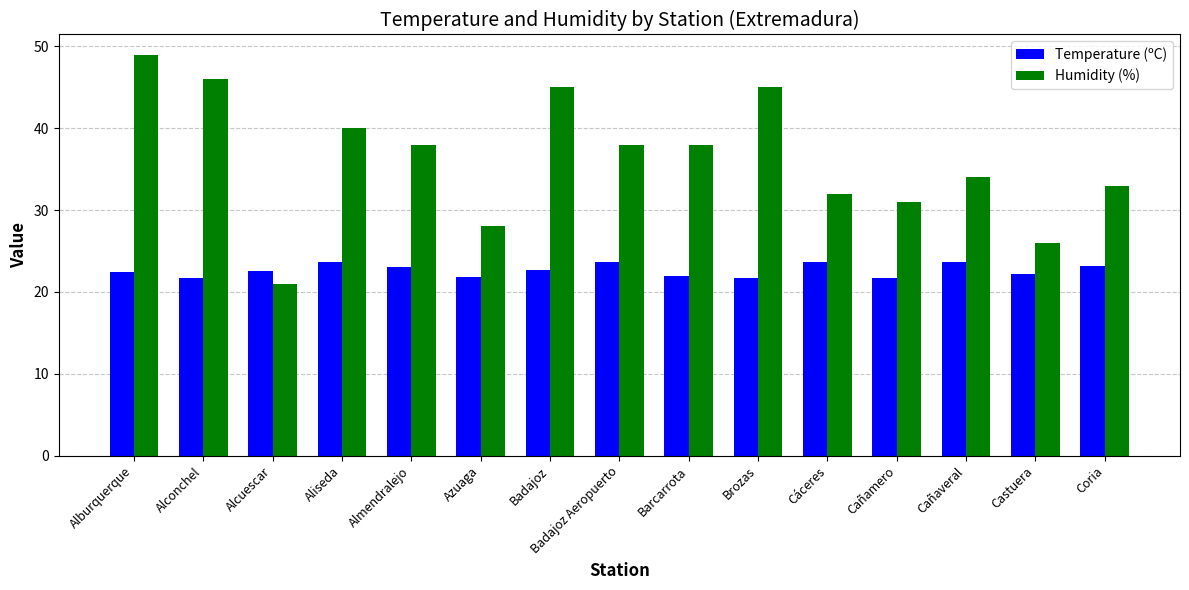

At Cañaveral, list the series in order from largest to smallest.

Humidity (%), Temperature (ºC)